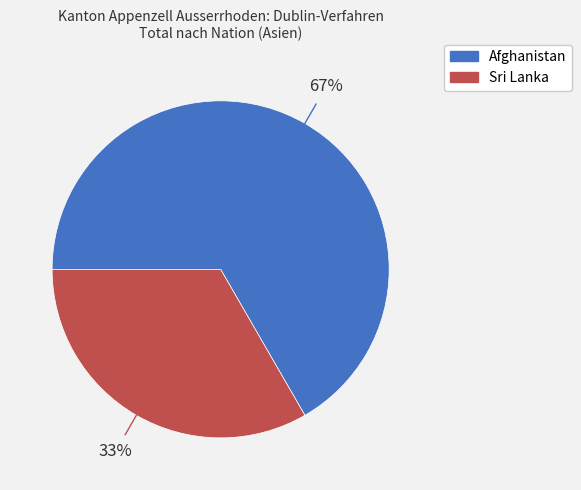

To the nearest percent, what portion does Afghanistan represent?

67%